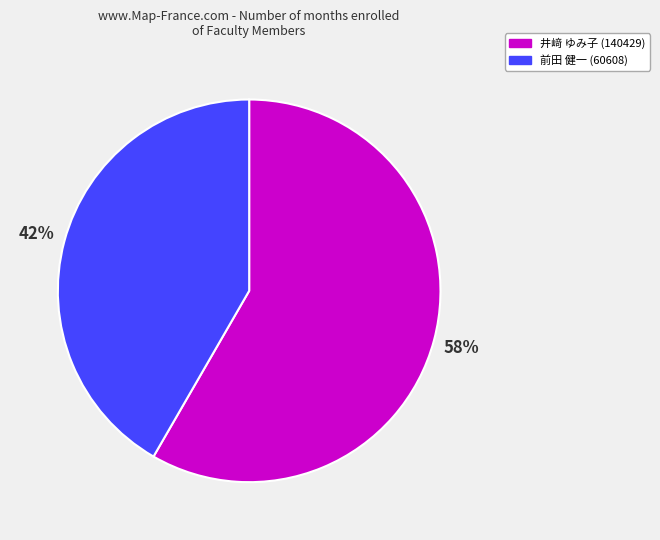

What is the ratio of the value at 井﨑 ゆみ子 (140429) to the value at 前田 健一 (60608)?

1.4